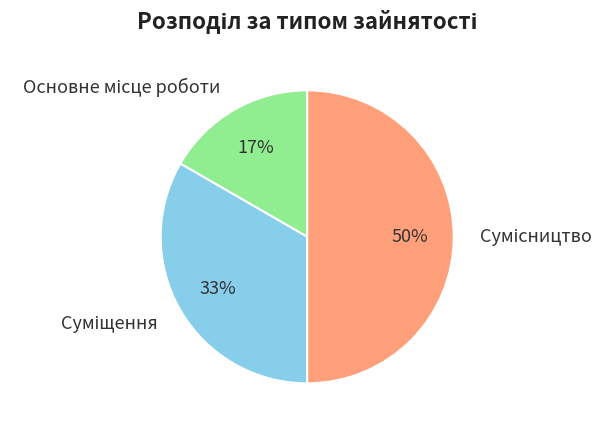

To the nearest percent, what is the average slice percentage?

33%